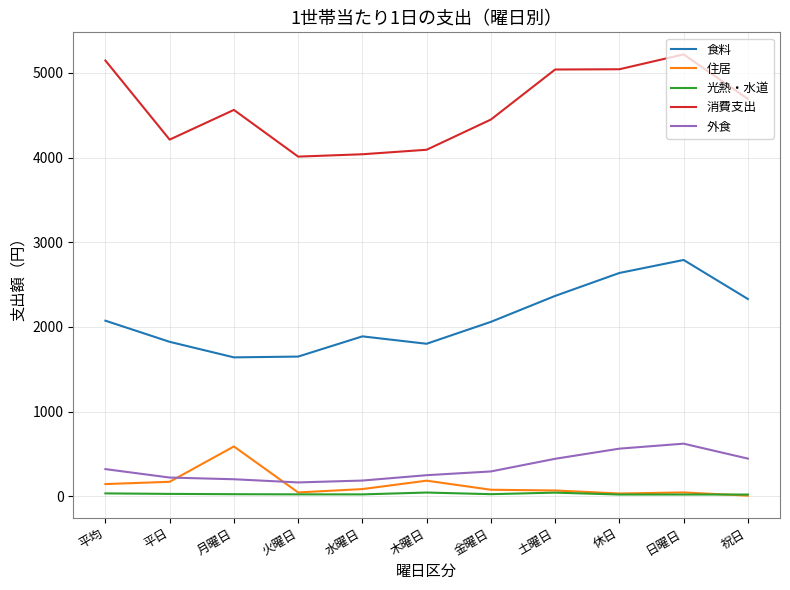

Is it true that 外食 equals 186.8 at 水曜日?

True